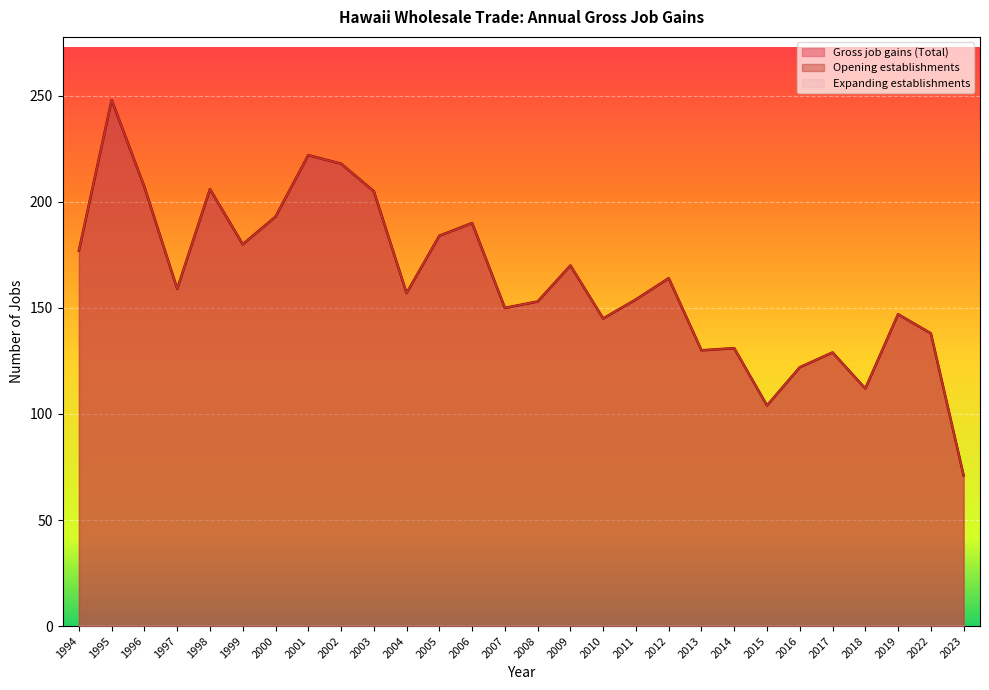

What is the difference between the second highest and second lowest values in the Gross job gains (Total) series?

118